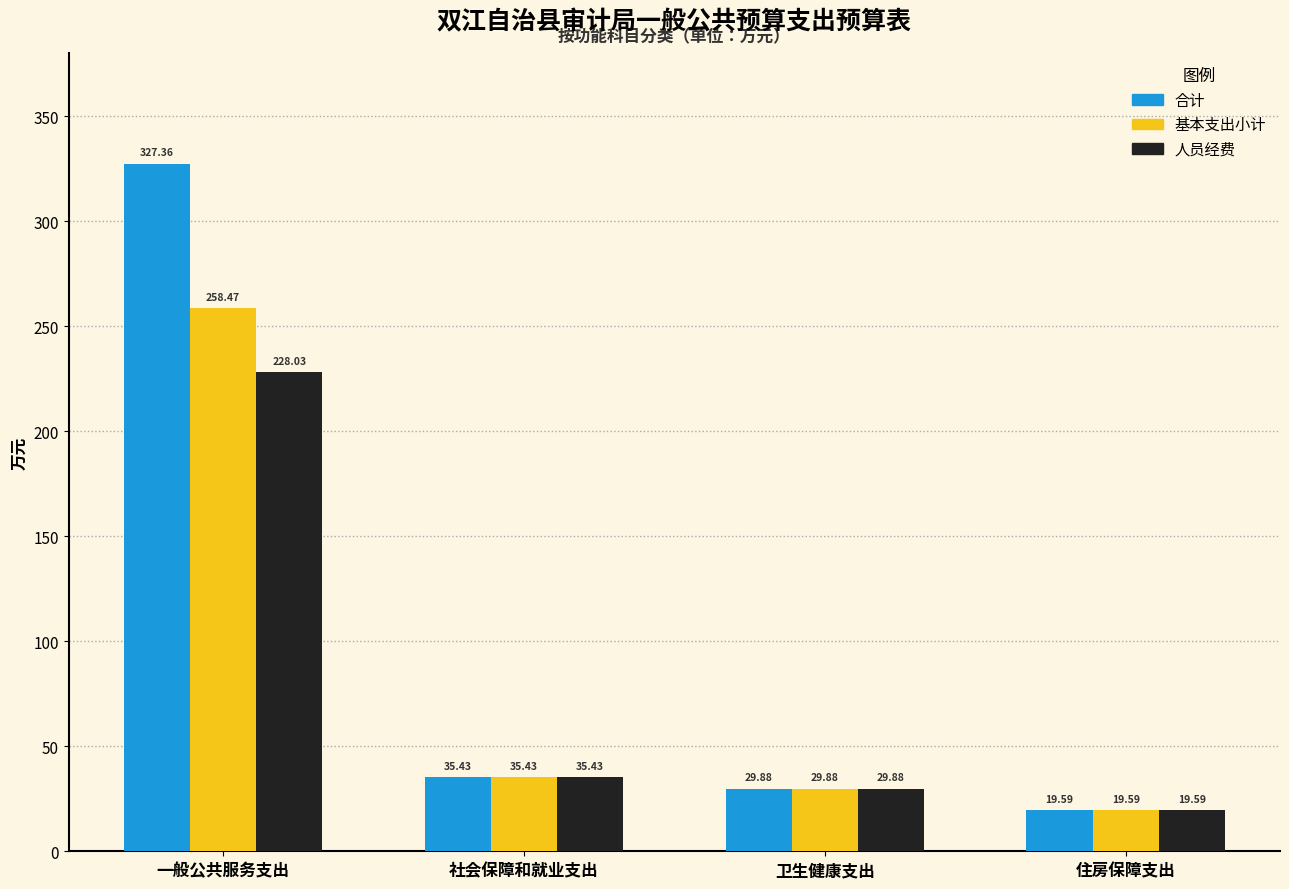

How many bars are there in each group?

3